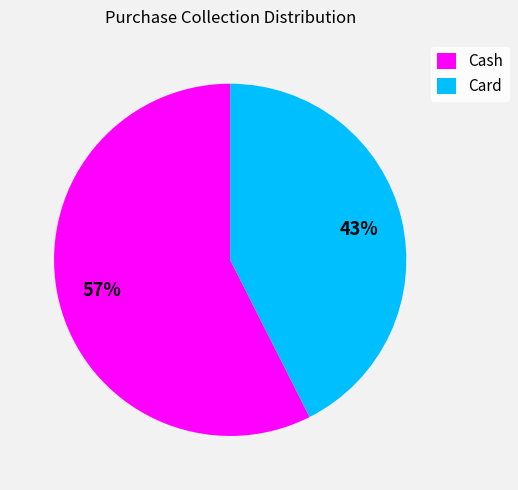

To the nearest percent, what percentage of the pie is Card?

43%